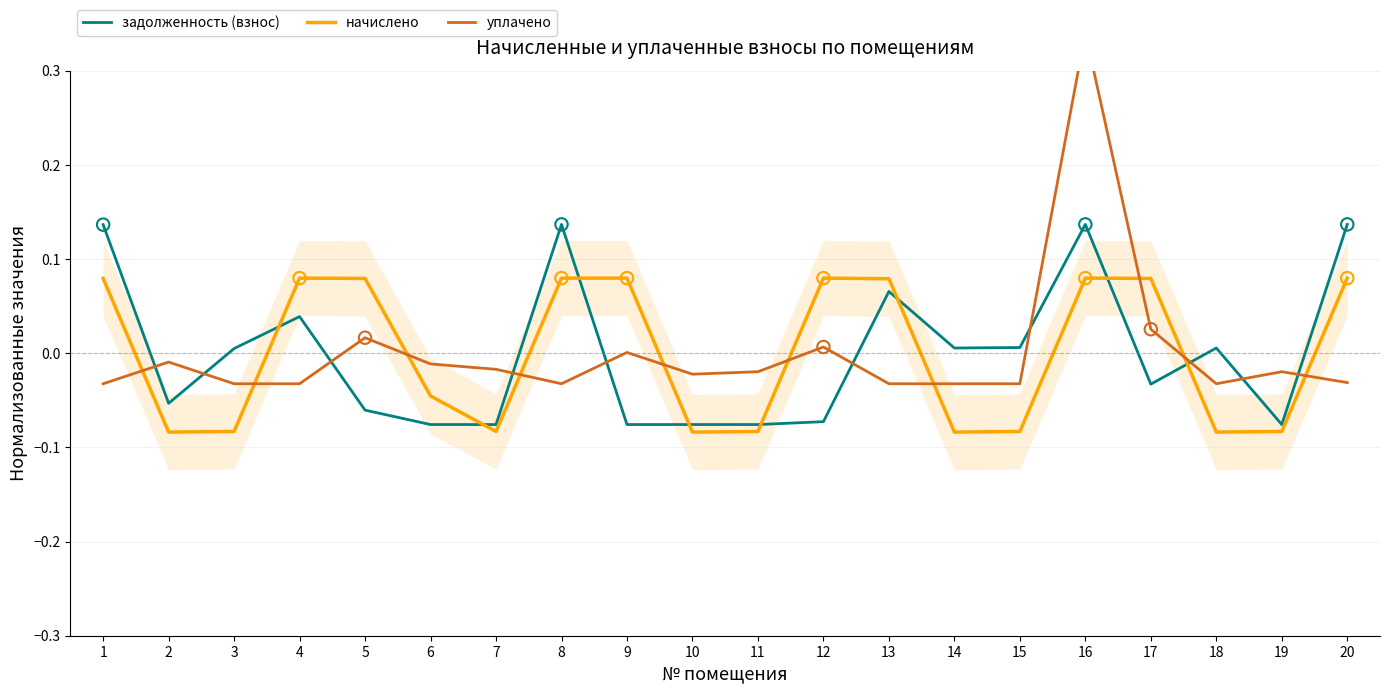

At which category is the sum across all series the highest?

16